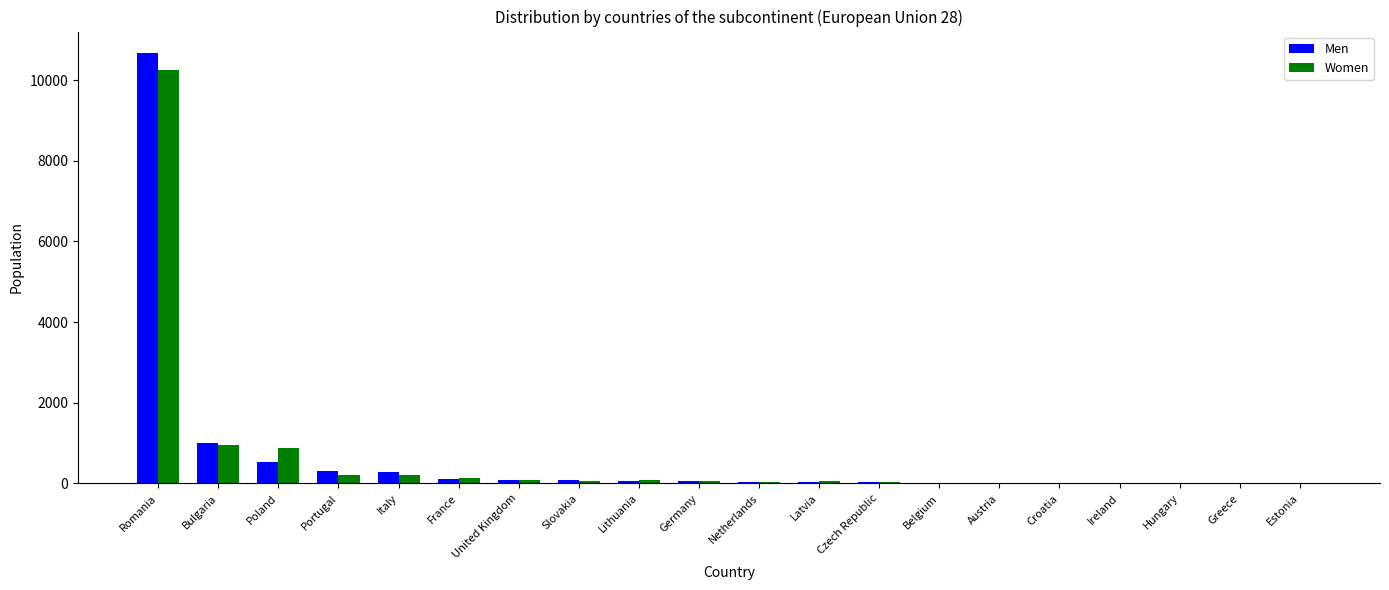

True or false: Men has a value of 115 at France.

True